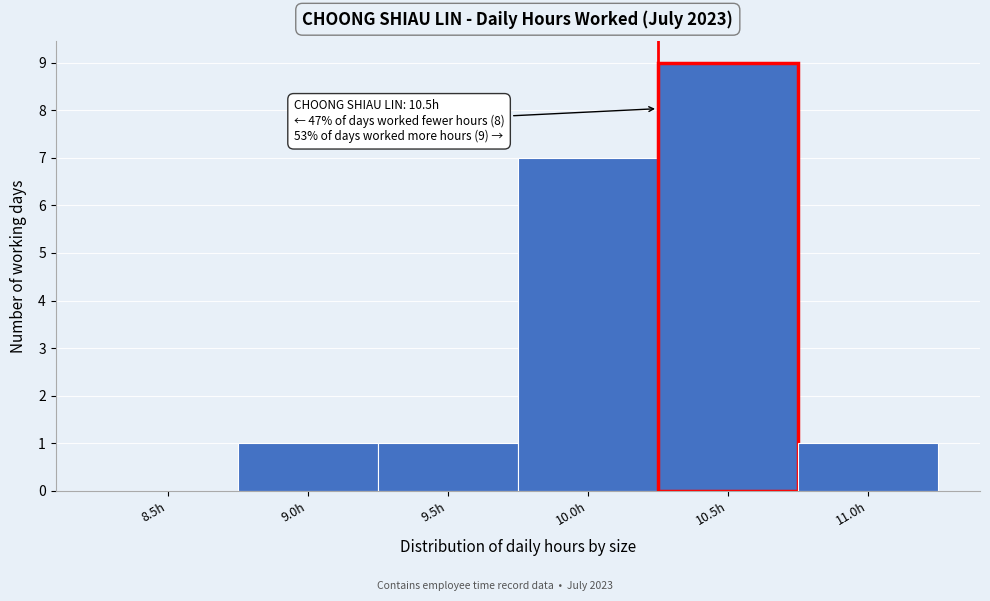

Reading right to left, what are all the values shown in this chart?

11.0h=1	10.5h=9	10.0h=7	9.5h=1	9.0h=1	8.5h=0